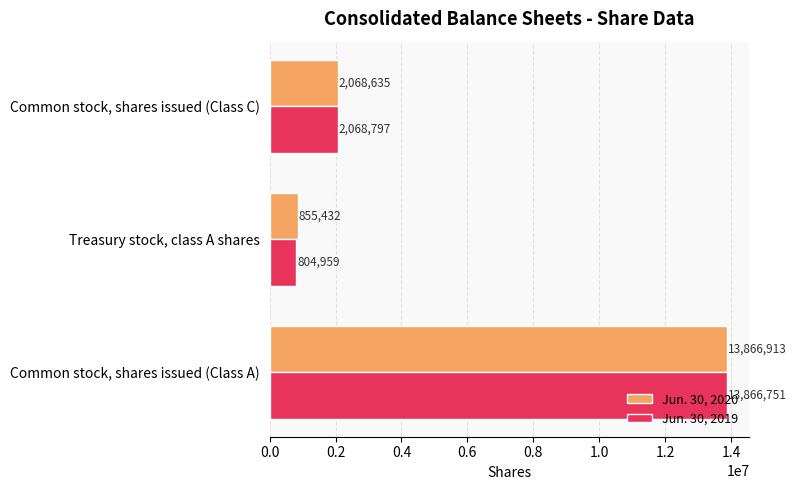

What is the greatest value displayed?

13866913